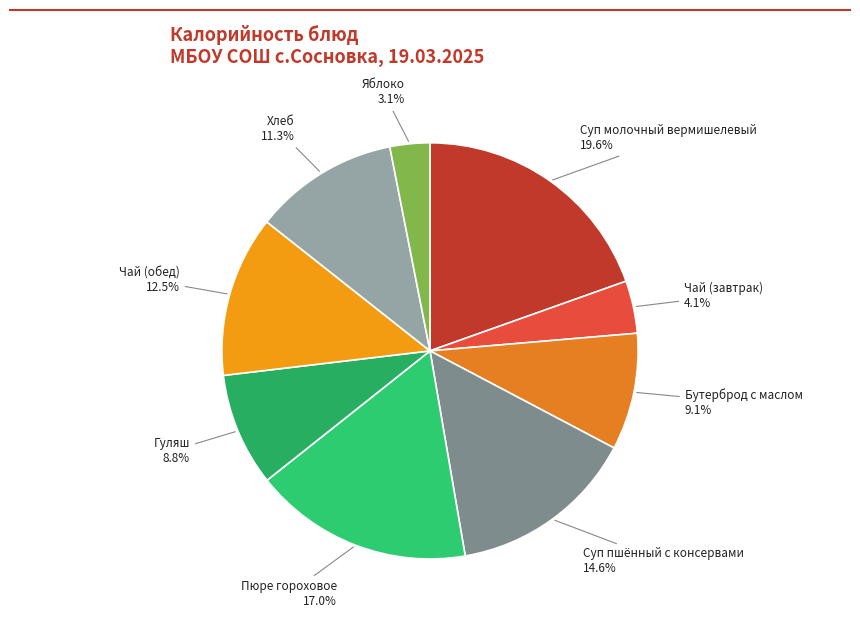

Count the number of slices in the pie.

9